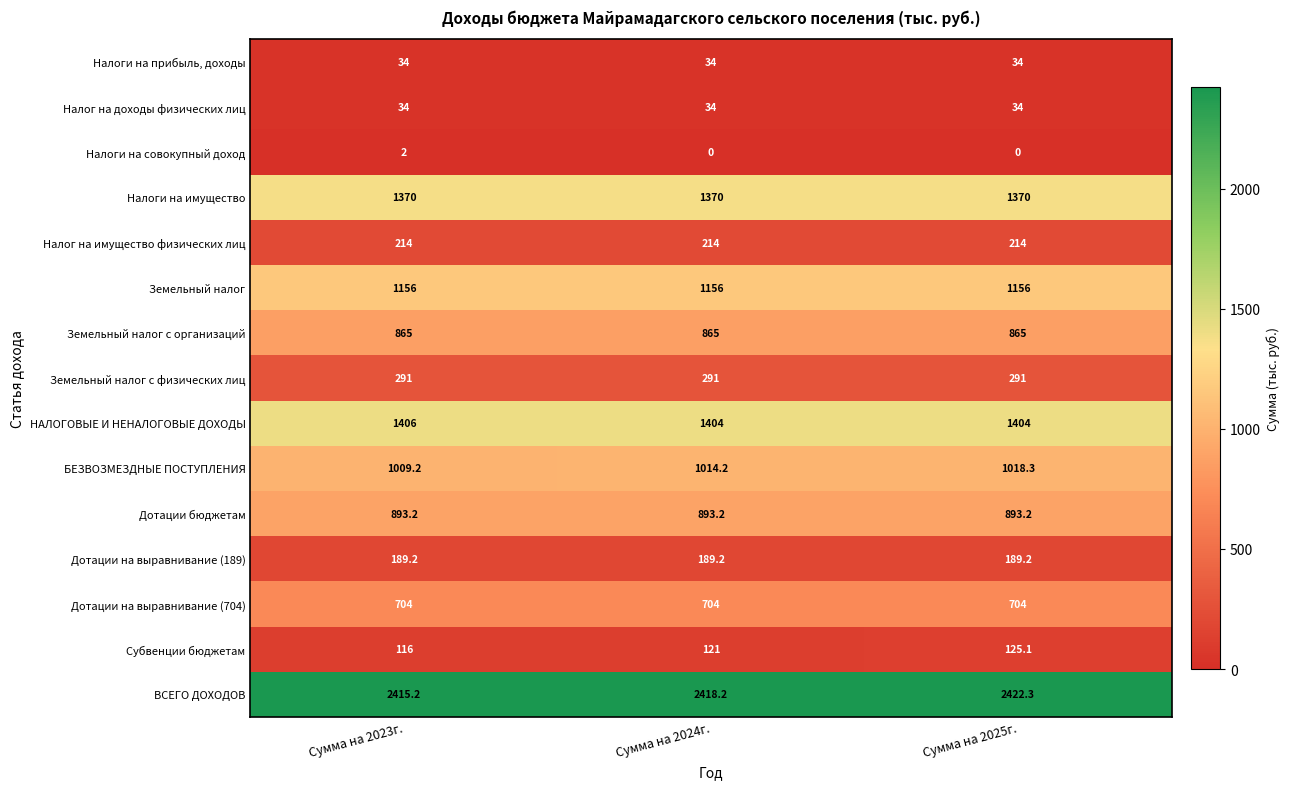

What is the sum of the Налоги на прибыль, доходы values at Сумма на 2025г. and Сумма на 2023г.?

68.0